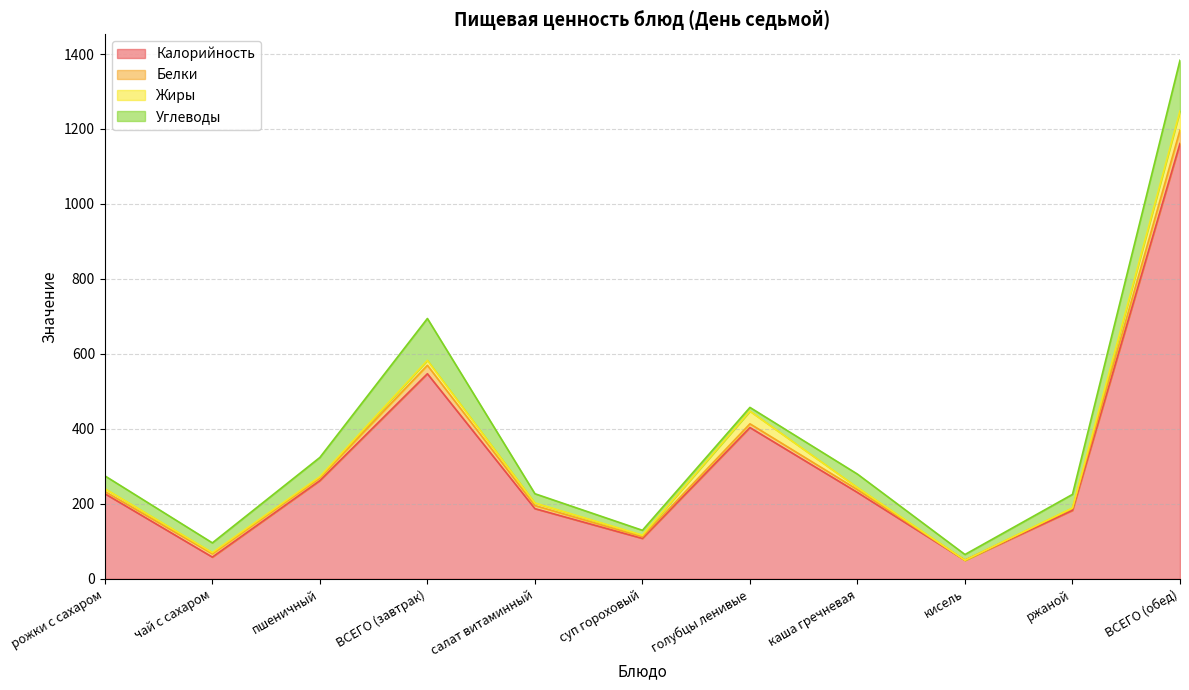

Does the chart display data point markers on the line(s)?

No